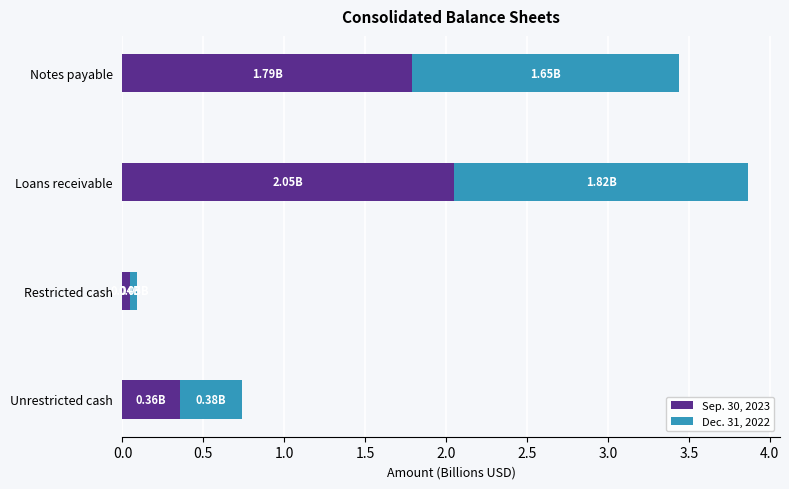

At which label does Sep. 30, 2023 reach its minimum?

Restricted cash